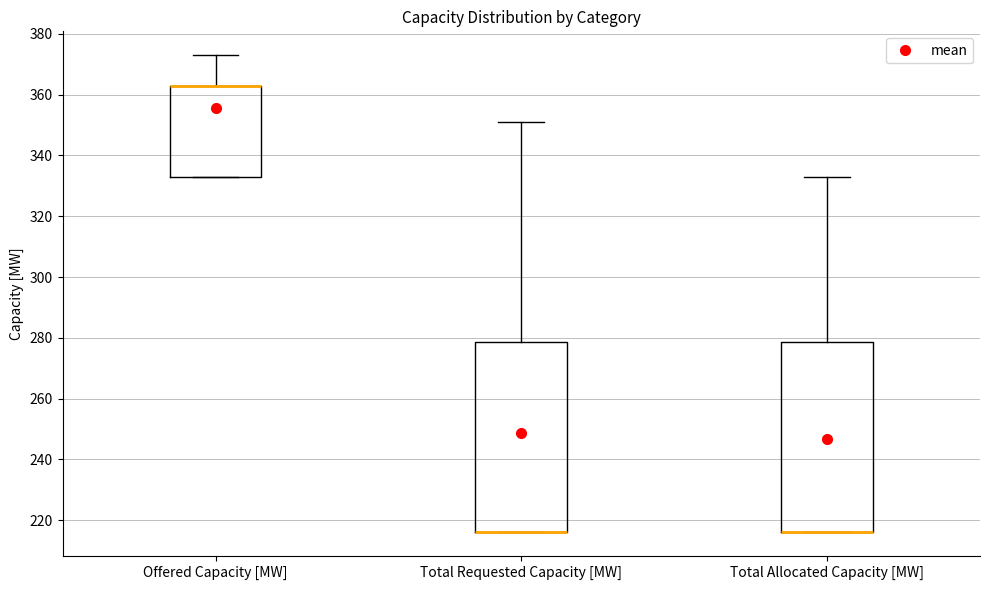

Reading left to right, read every box against the y-axis: the position of its median line, the range the box covers, and the ends of its whiskers. The values are not printed on the chart, so give them approximately, as read against the axis.

Offered Capacity [MW]: median 364 (drawn on the box's upper edge), box 334 to 364, whiskers 334 to 374
Total Requested Capacity [MW]: median 216 (drawn on the box's lower edge), box 216 to 278, whiskers 216 to 352
Total Allocated Capacity [MW]: median 216 (drawn on the box's lower edge), box 216 to 278, whiskers 216 to 334